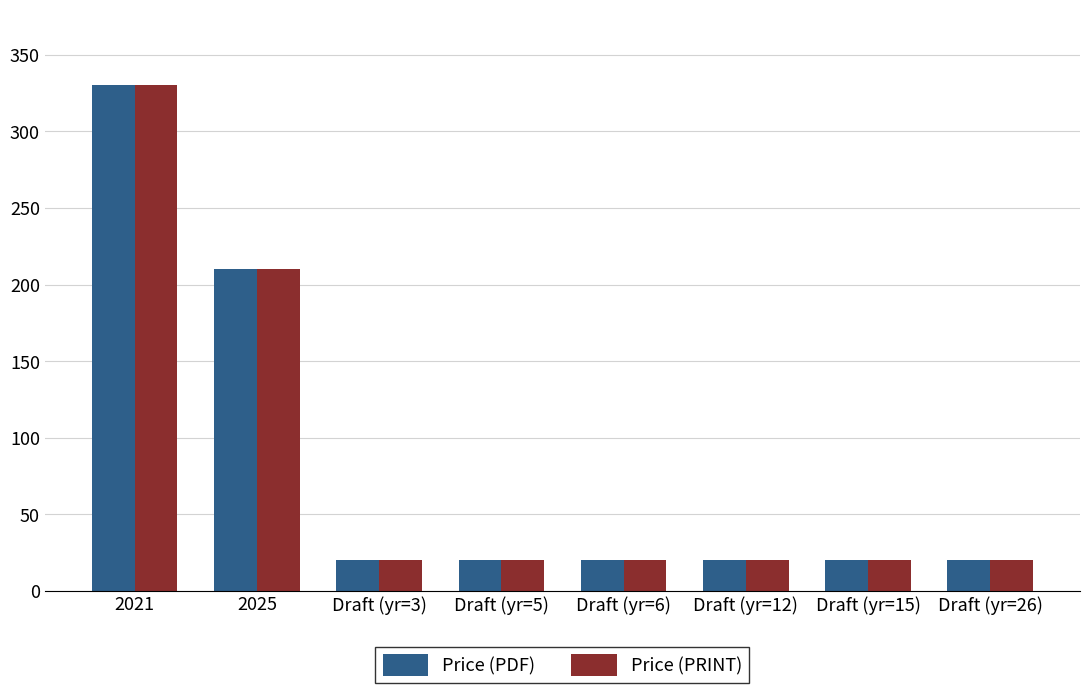

Is it true that Price (PRINT) equals 439.4 at 2021?

False